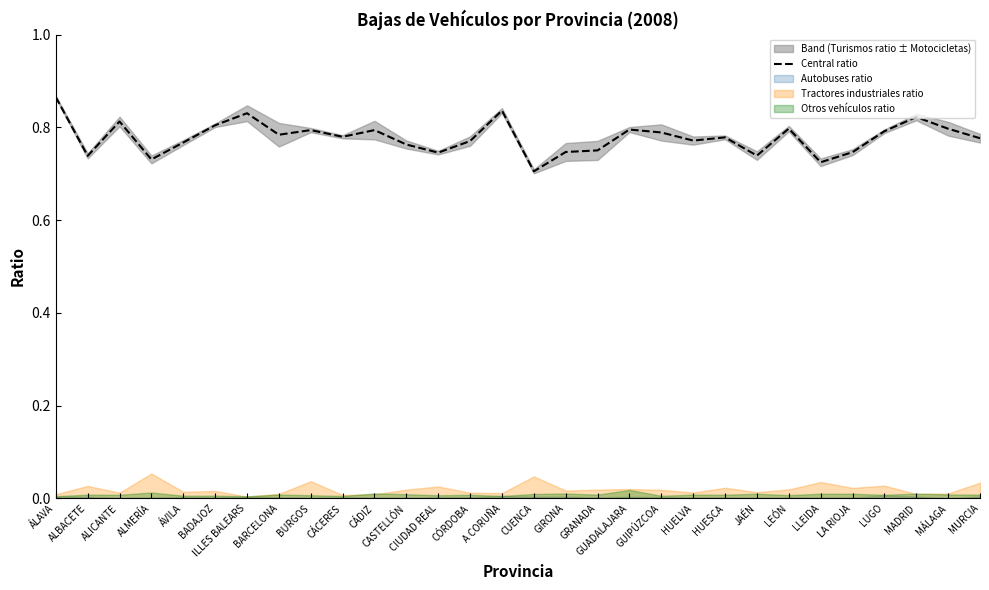

True or false: the data shows 1.2 at CÁDIZ.

False